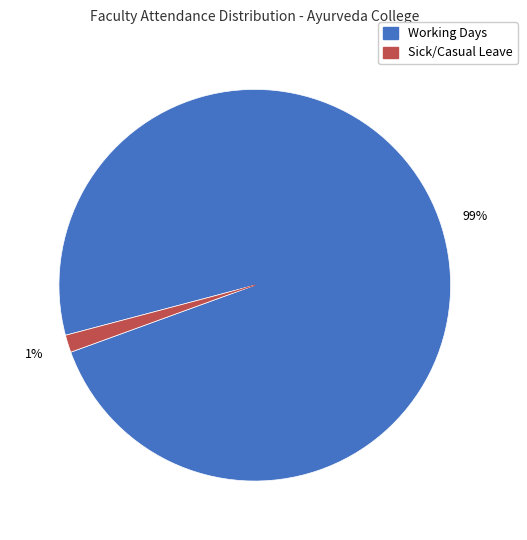

To the nearest percent, what is the average slice percentage?

50%